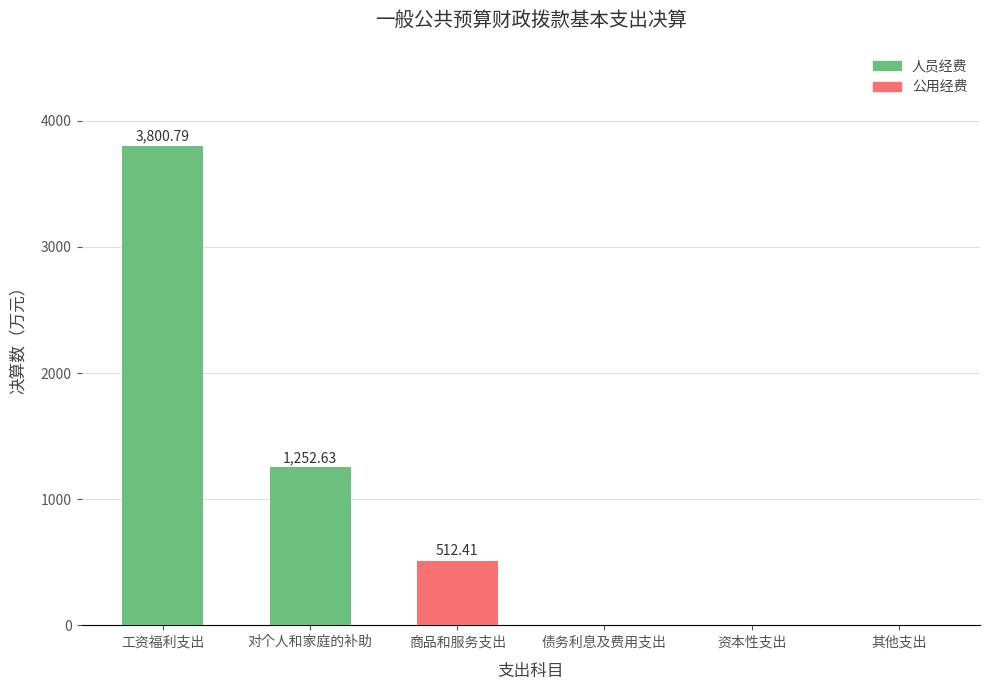

At which category is the sum across all series the highest?

工资福利支出